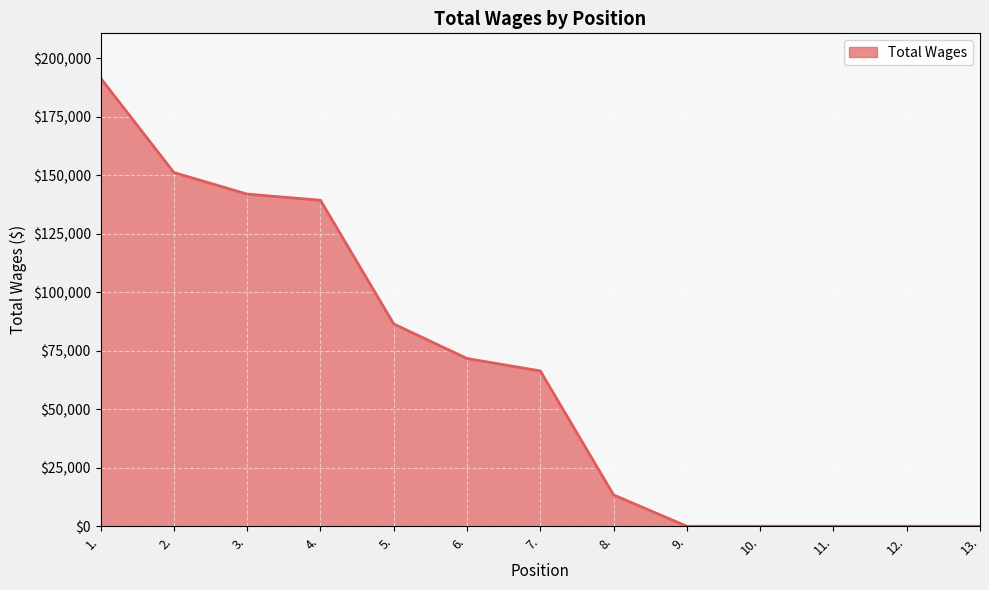

What is the greatest value displayed?

191467